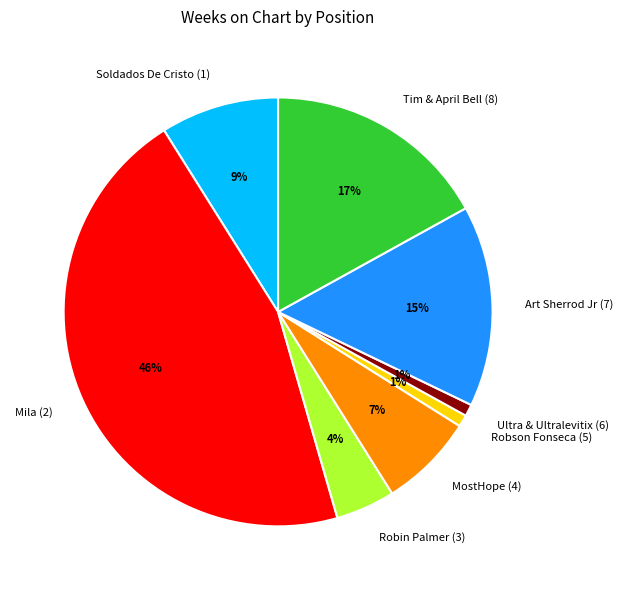

Which has a higher value, Robson Fonseca (5) or Art Sherrod Jr (7)?

Art Sherrod Jr (7)